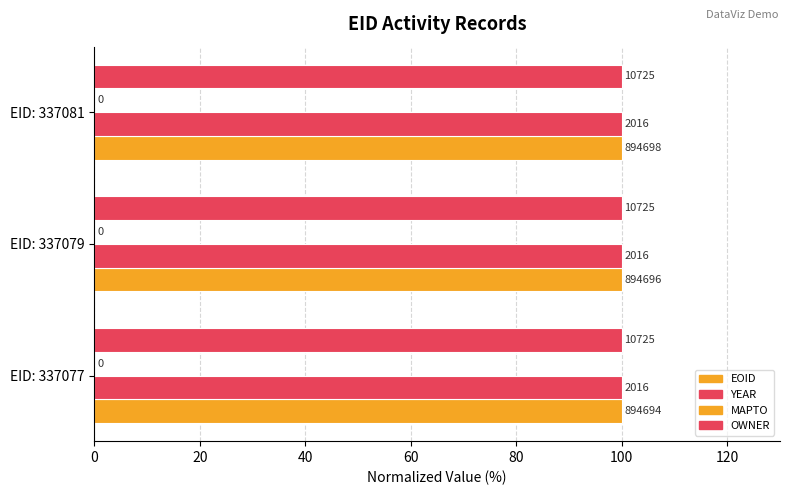

Does the chart contain any negative values?

No